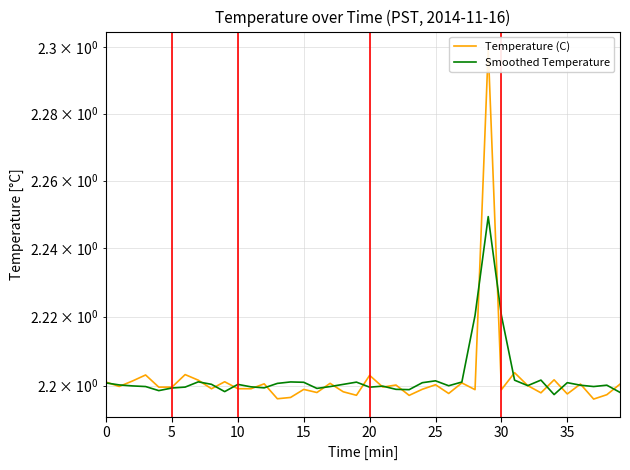

Where is the first local minimum for Temperature (C)?

5